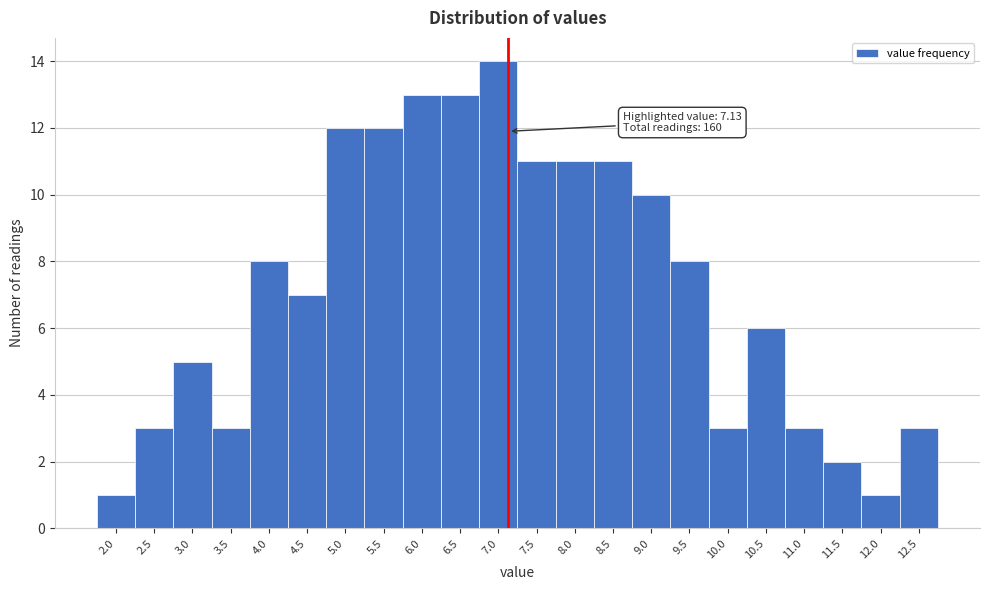

Reading left to right, what are all the values shown in this chart?

1	3	5	3	8	7	12	12	13	13	14	11	11	11	10	8	3	6	3	2	1	3